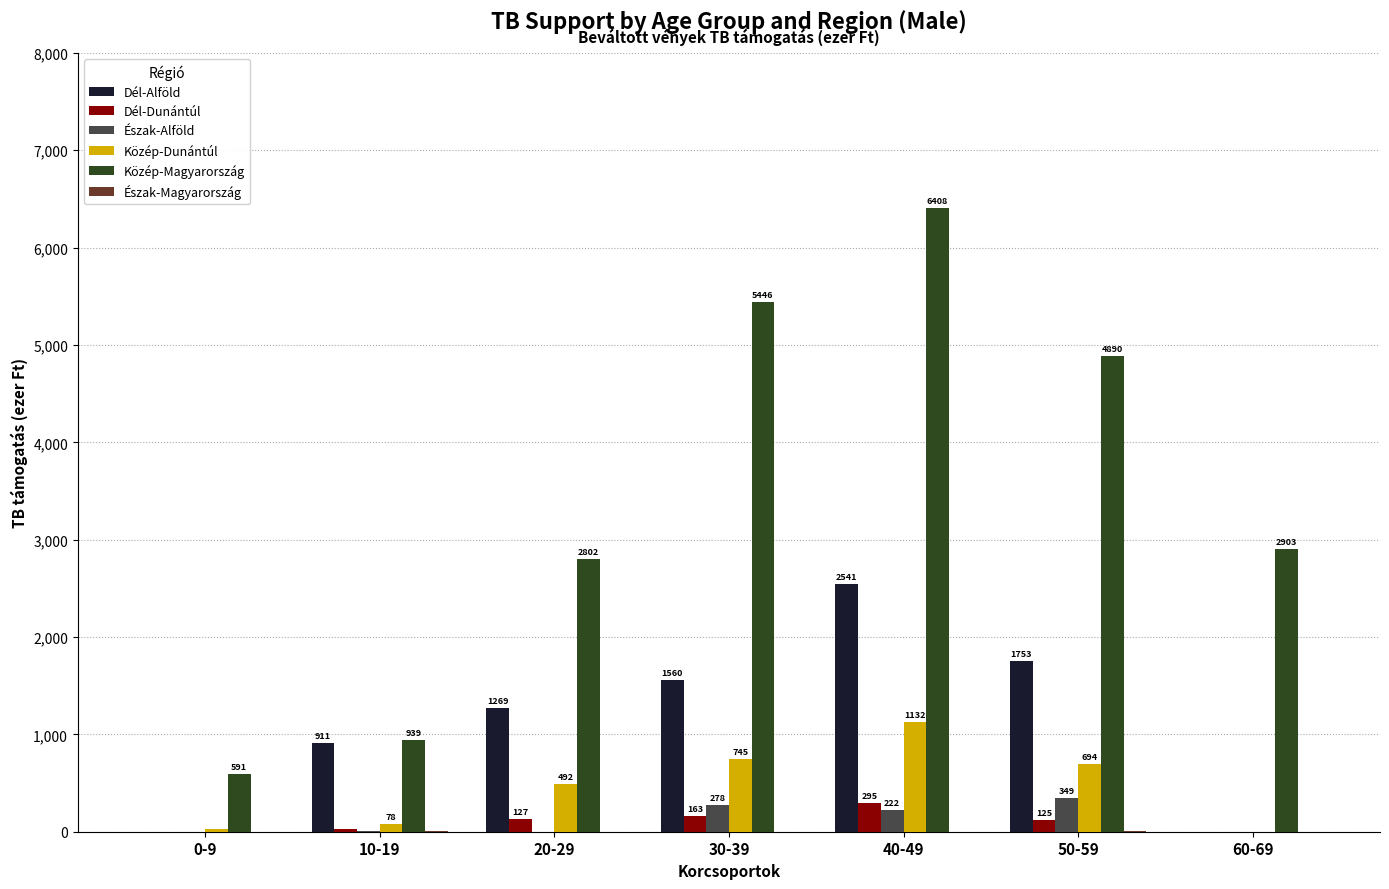

Is it true that Közép-Dunántúl equals 744.6 at 30-39?

True